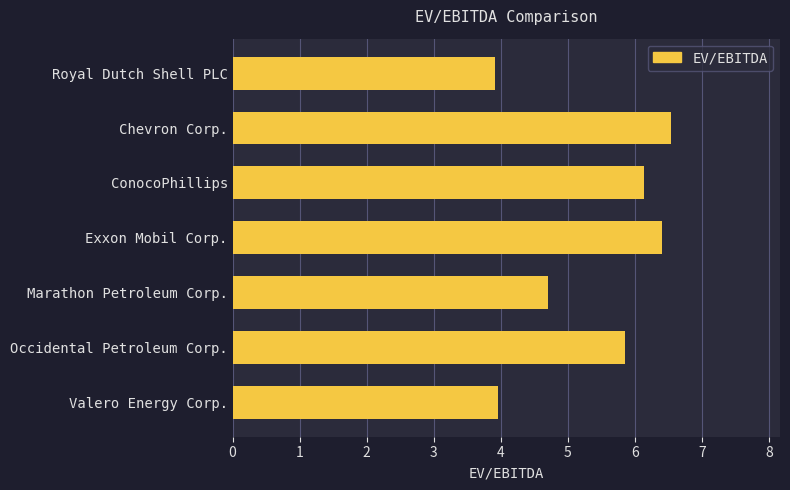

Does the chart contain any negative values?

No